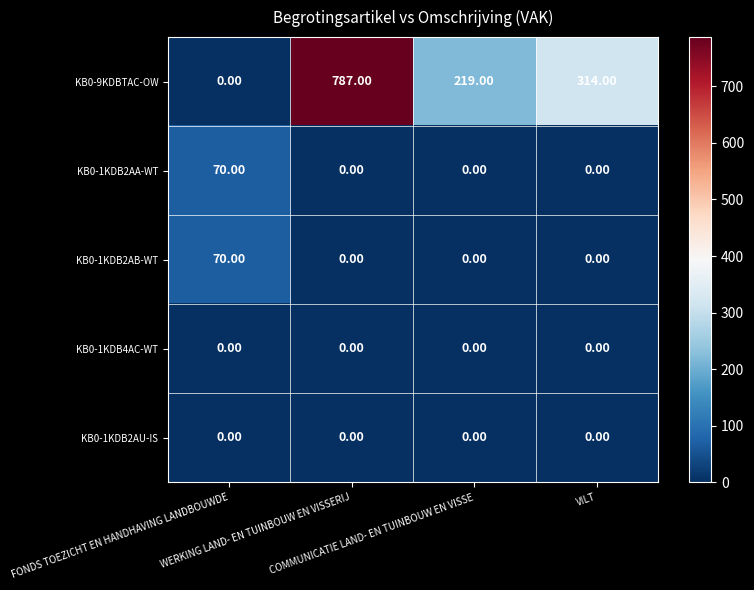

What is the difference between the maximum and minimum values in the KB0-9KDBTAC-OW series?

787